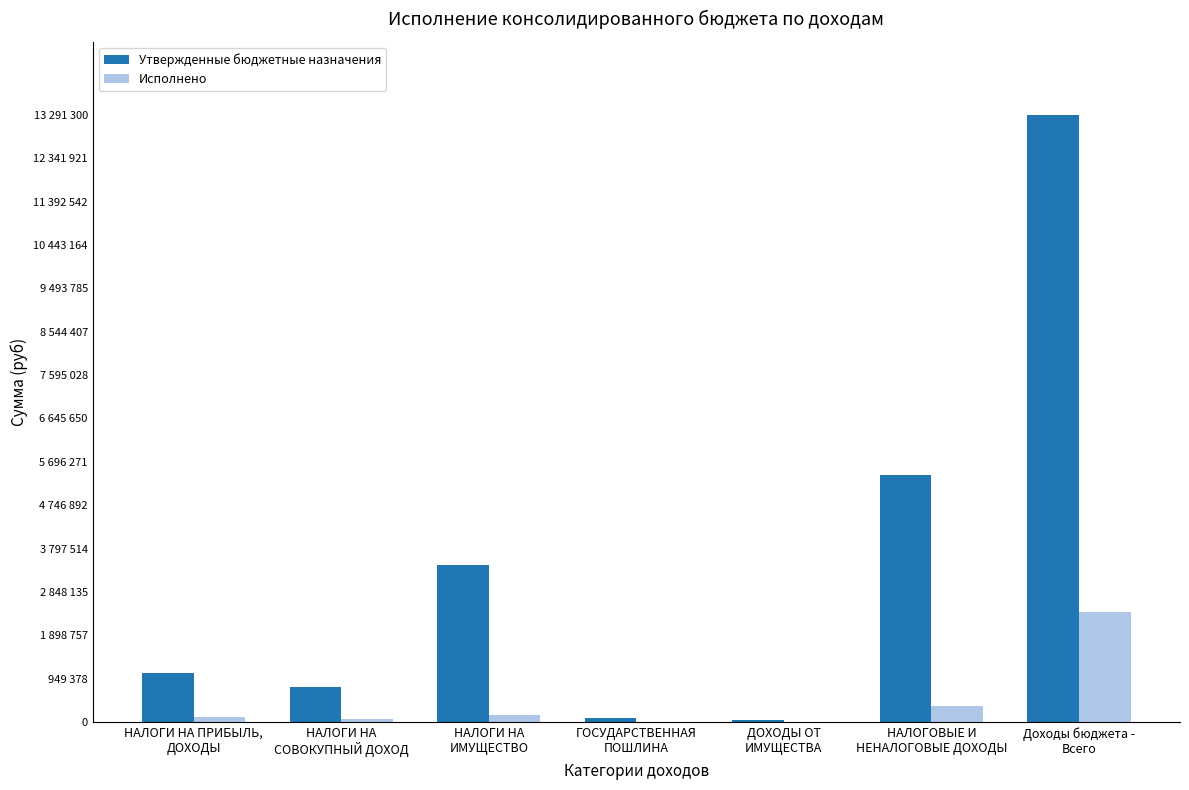

Which category has the highest value in the Утвержденные бюджетные назначения series?

Доходы бюджета -
Всего